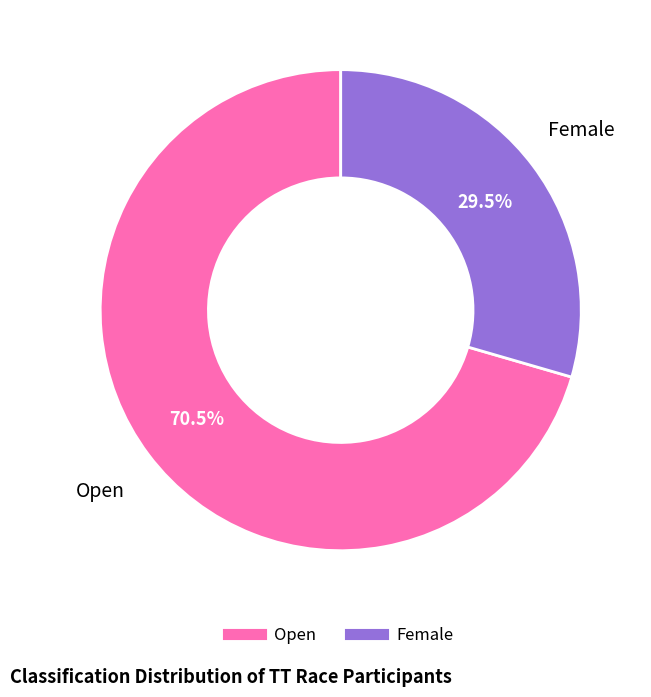

What percentage do Open and Female together represent?

100.0%